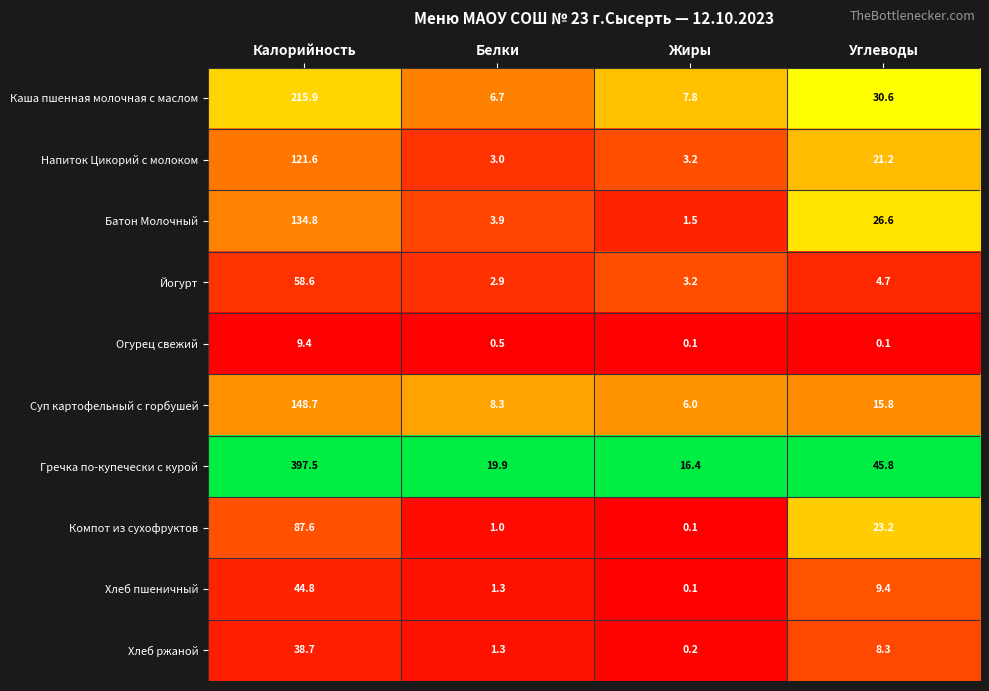

At which category is the sum across all series the highest?

Калорийность